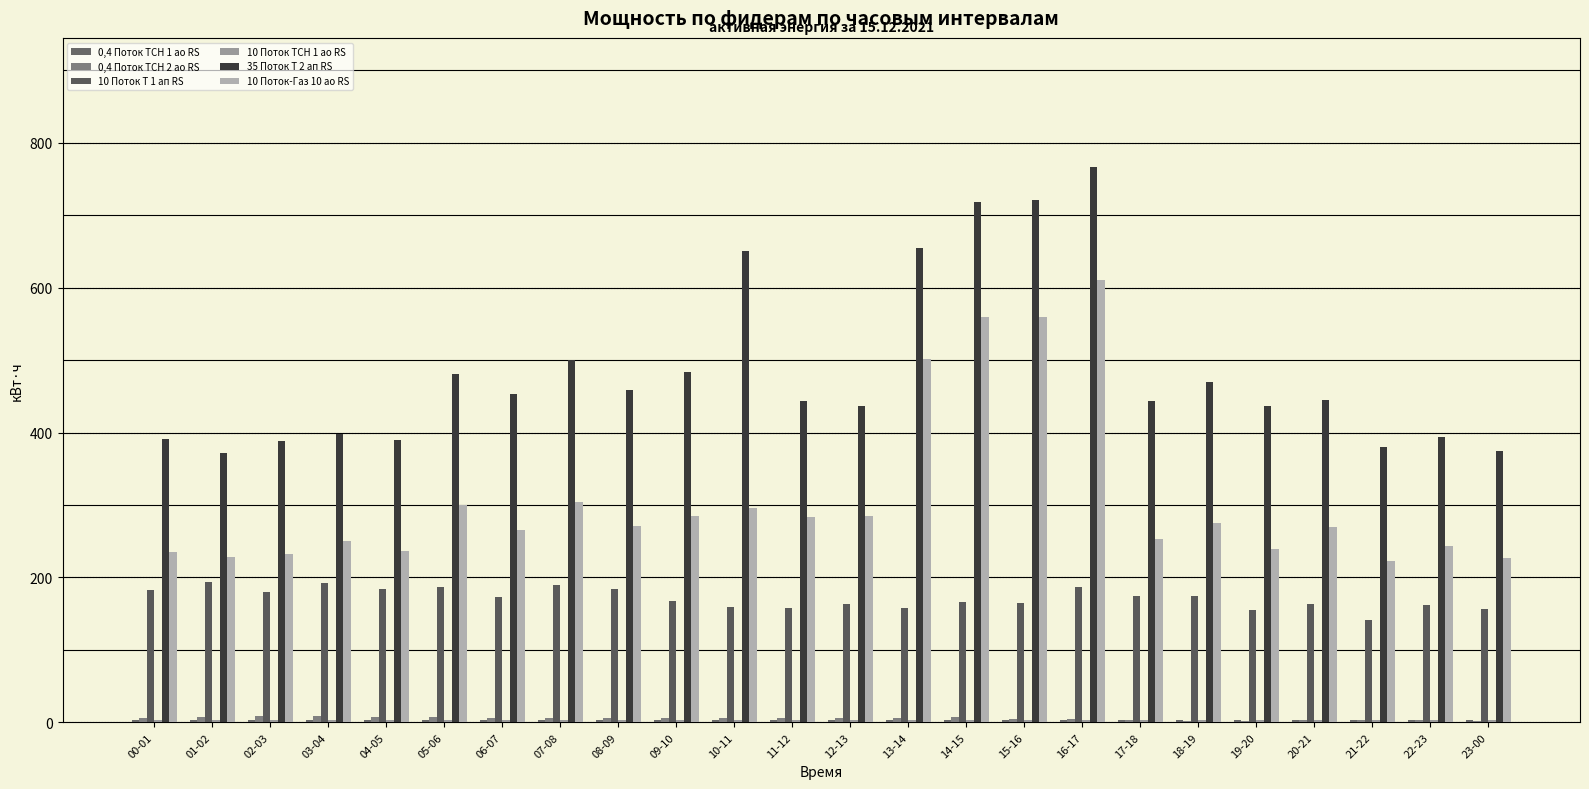

What is the label of the 1st bar from the left?

00-01